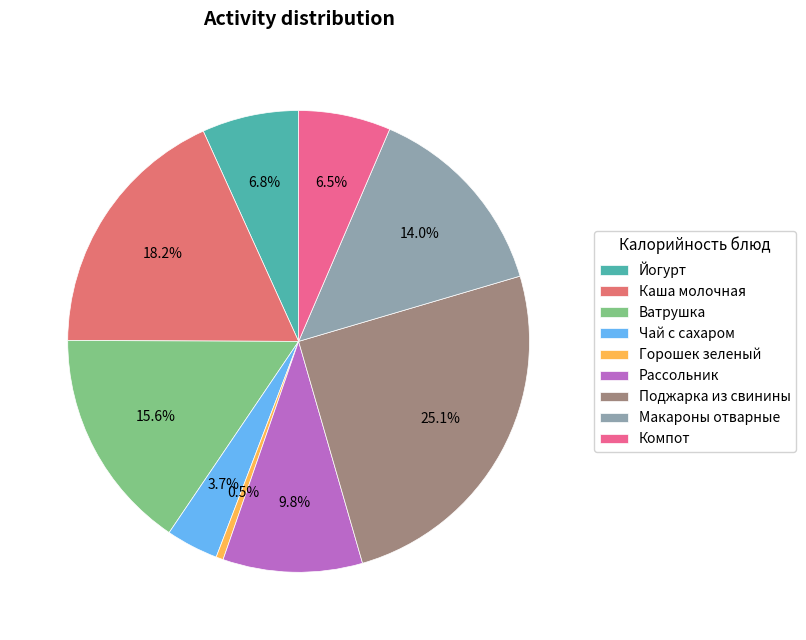

To the nearest percent, what portion does Йогурт represent?

7%